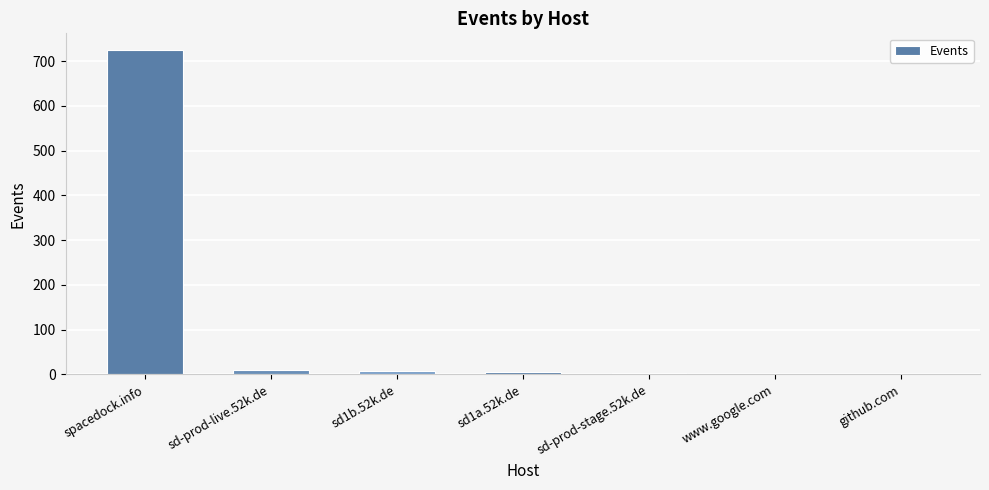

Between sd-prod-stage.52k.de and spacedock.info, which is larger?

spacedock.info